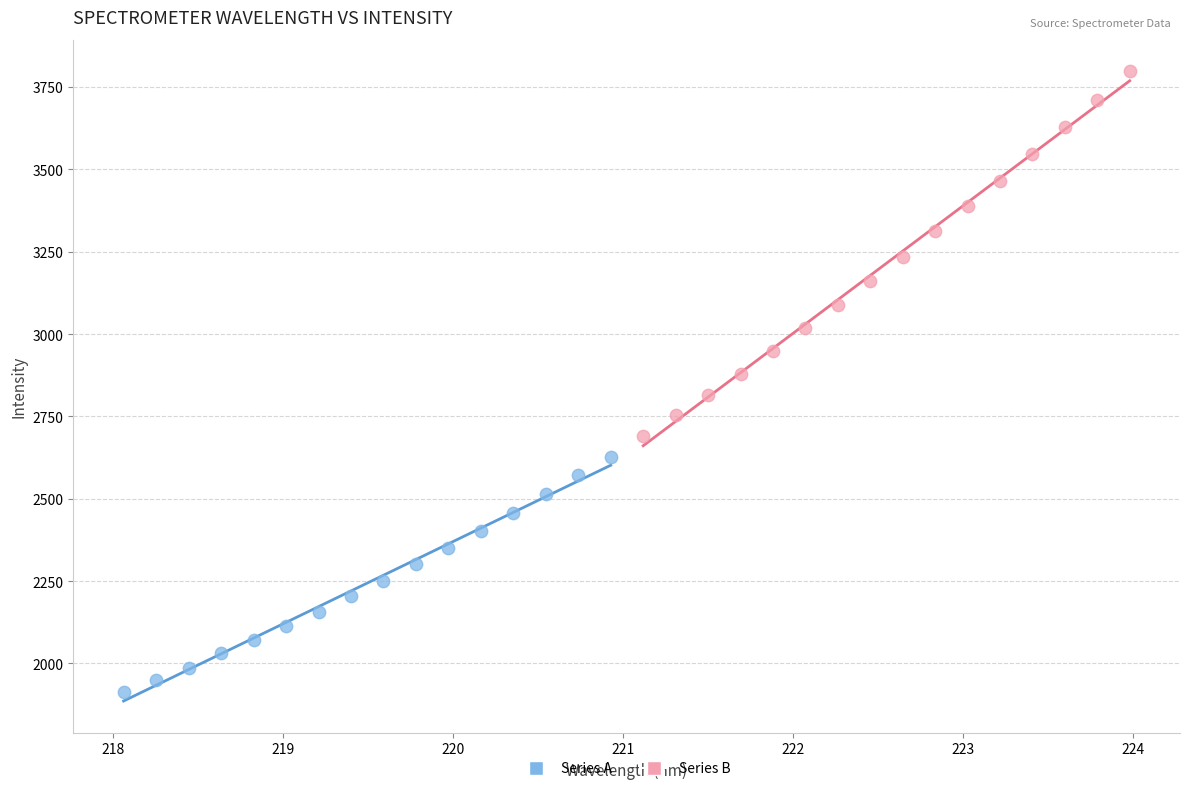

Which series has the widest spread of Y values?

Series B